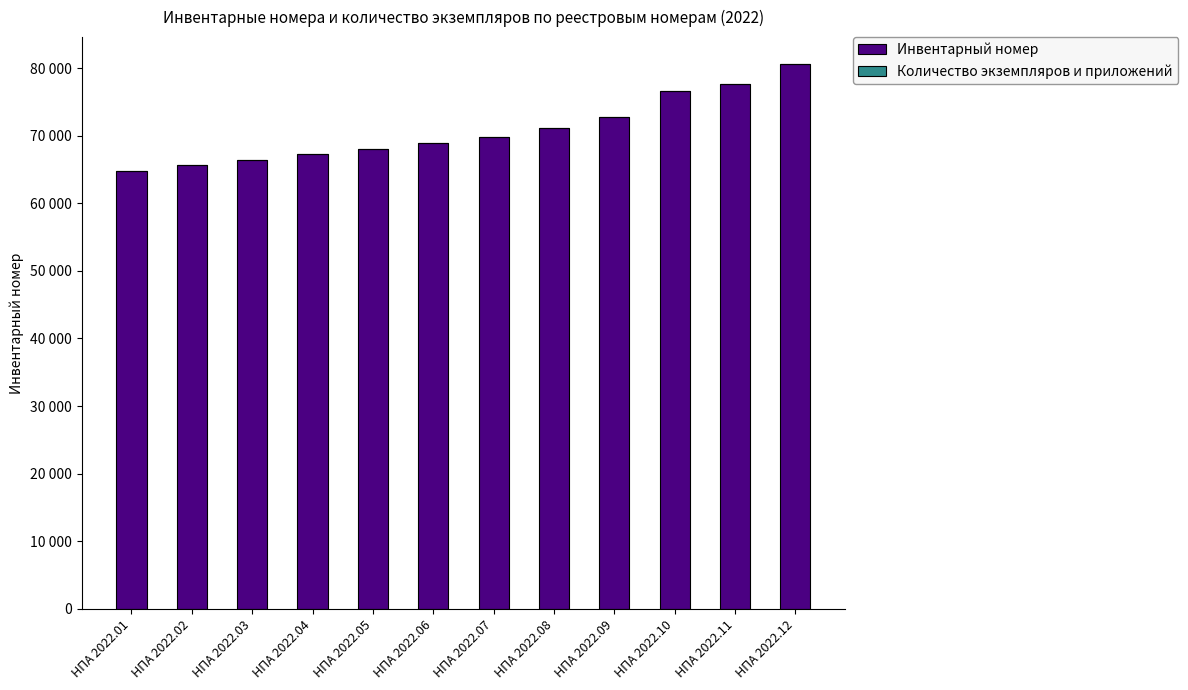

Rank the categories by Инвентарный номер value from highest to lowest.

НПА 2022.12, НПА 2022.11, НПА 2022.10, НПА 2022.09, НПА 2022.08, НПА 2022.07, НПА 2022.06, НПА 2022.05, НПА 2022.04, НПА 2022.03, НПА 2022.02, НПА 2022.01